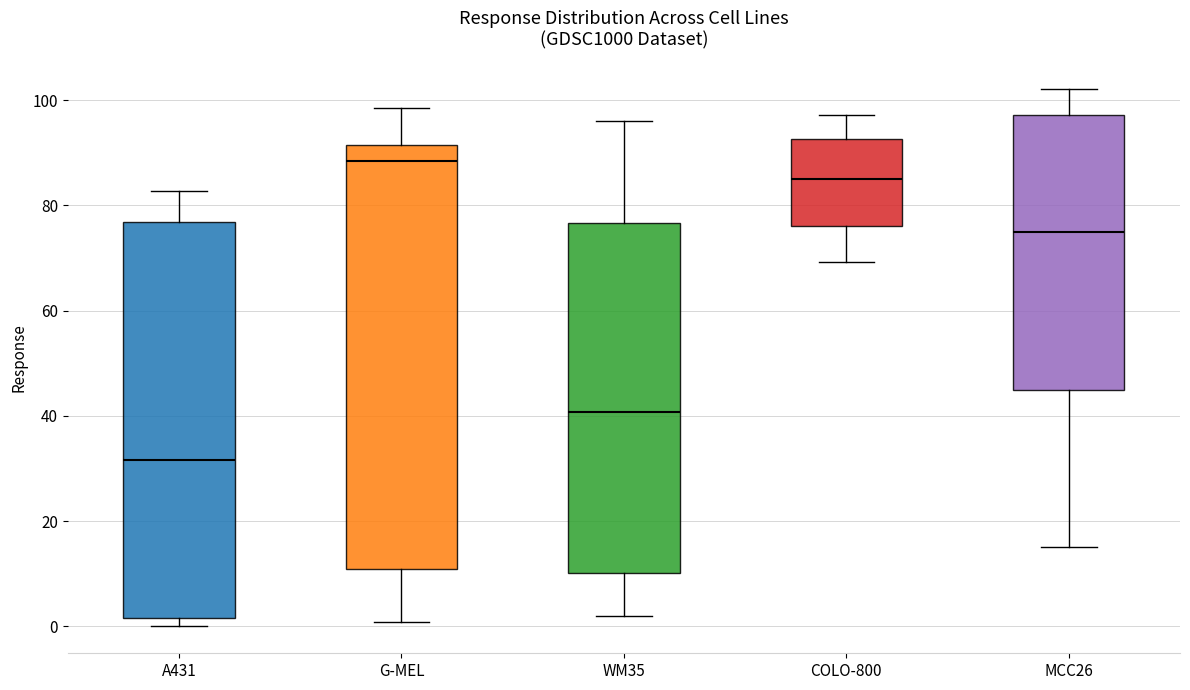

Where does the median line of the box for WM35 sit on the y-axis? The values are not printed on the chart, so give them approximately, as read against the axis.

40